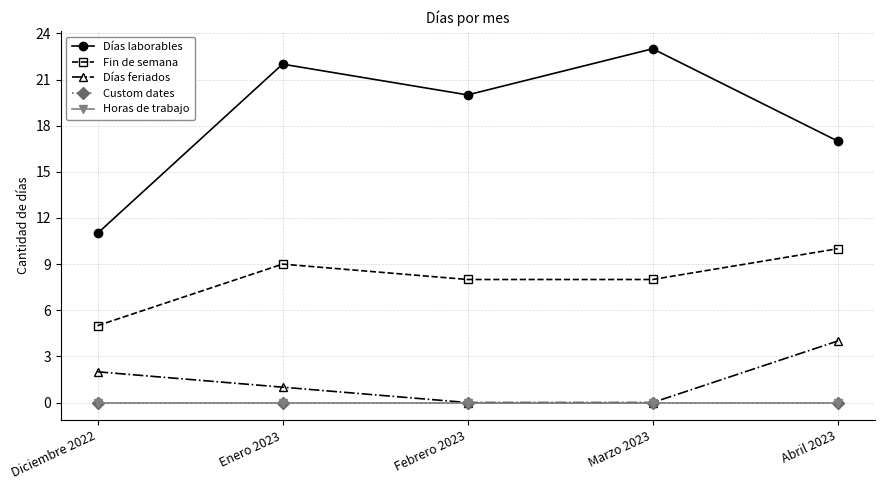

Is this an area chart (filled region under the line)?

No